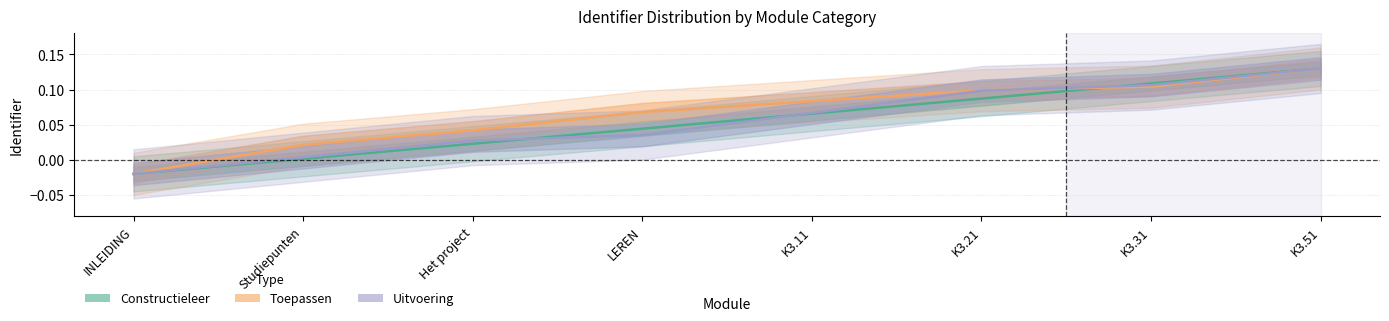

What is the greatest value displayed?

0.1